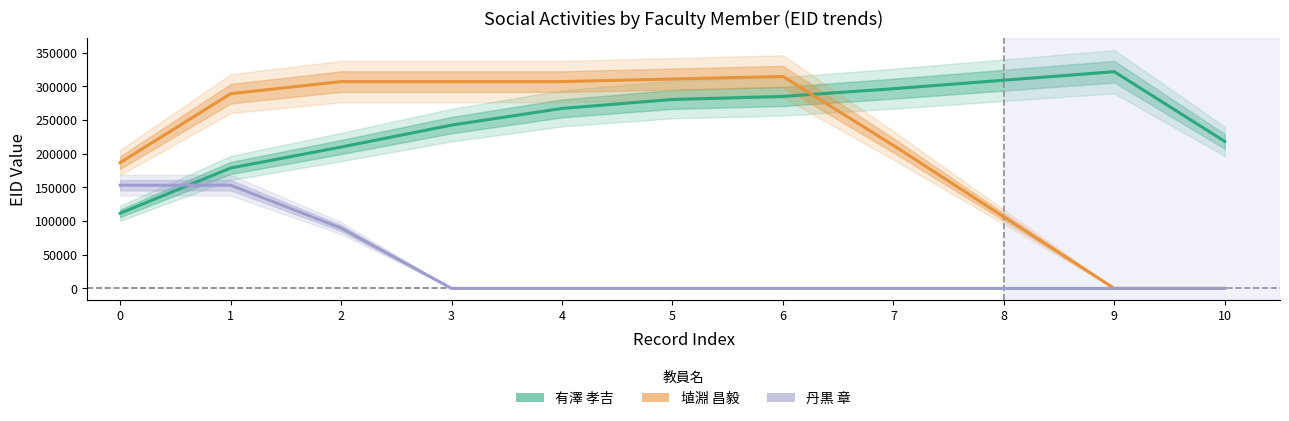

At 9, list the series in order from smallest to largest.

埴淵 昌毅, 丹黒 章, 有澤 孝吉